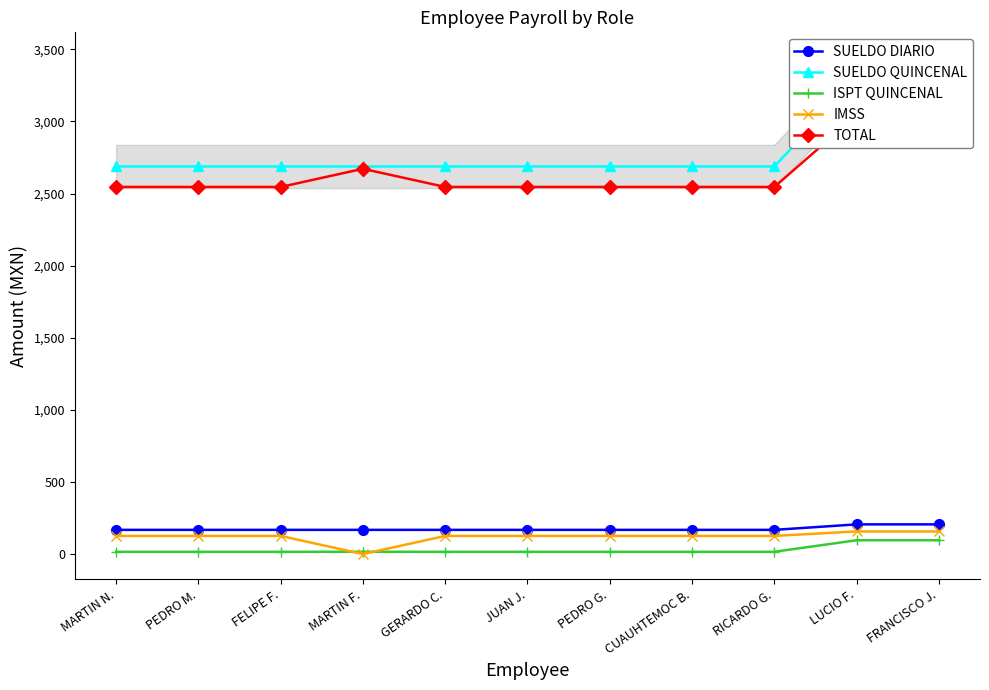

The TOTAL series shows 2546 at MARTIN N.. True or false?

True